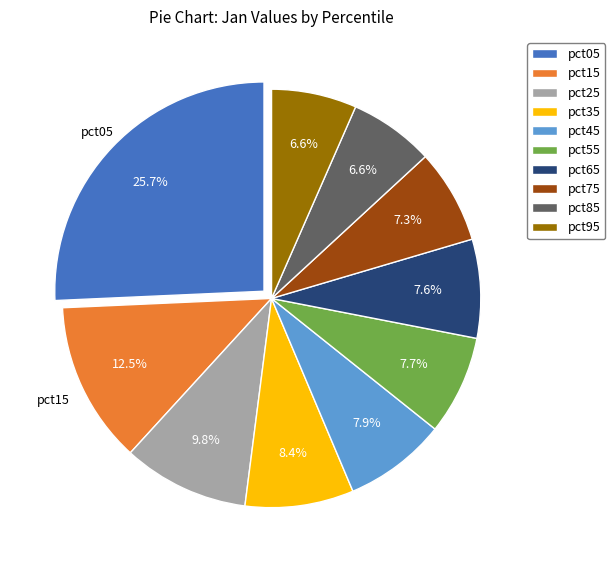

To the nearest percent, what is the difference between the largest and smallest slice percentages?

19%